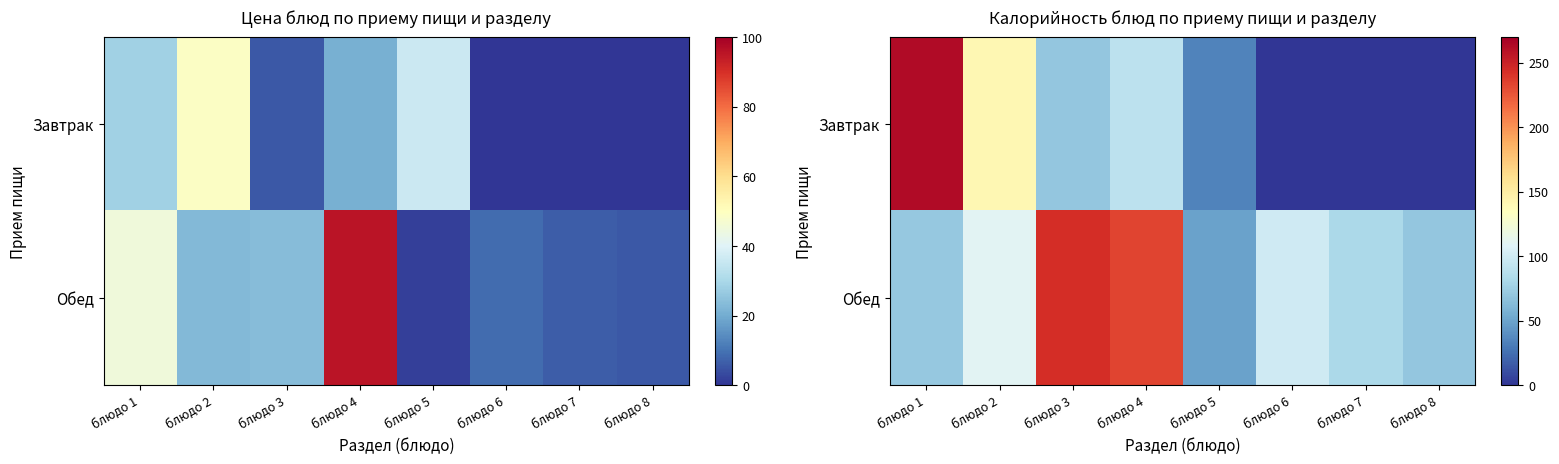

At which label does Обед first exceed 99?

блюдо 2